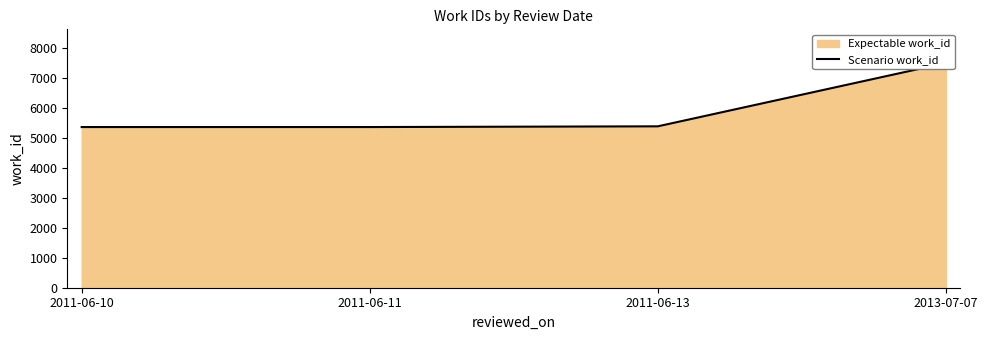

Reading left to right, what are all the values shown in this chart?

2011-06-10=5366	2011-06-11=5366	2011-06-13=5390	2013-07-07=7504